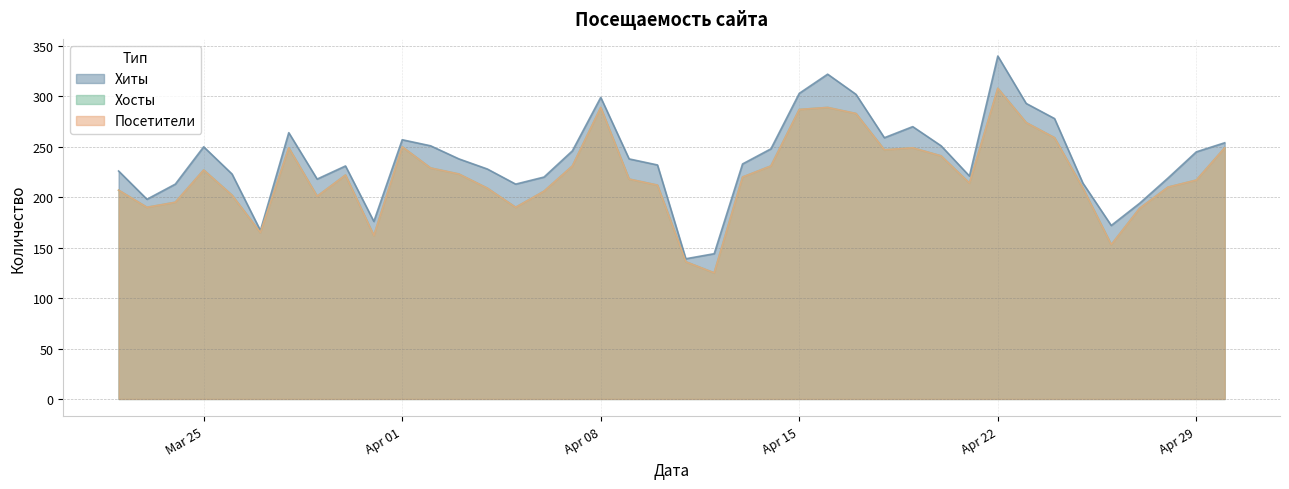

True or false: Посетители and Хиты intersect in this chart.

False